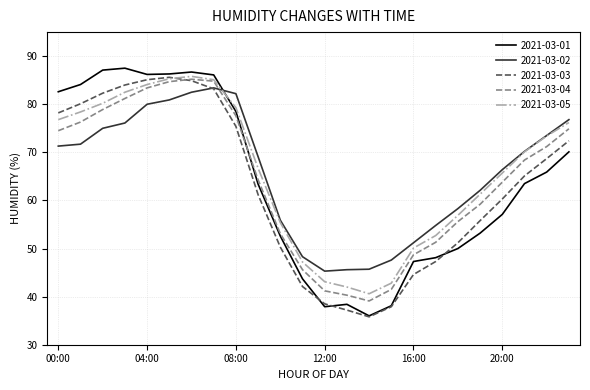

How many lines are shown in the chart?

5